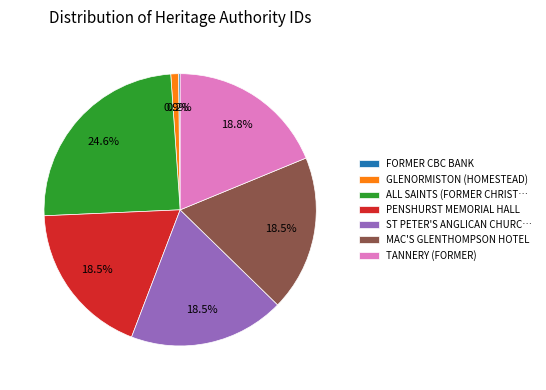

What is the largest slice in the pie chart?

ALL SAINTS (FORMER CHRIST…